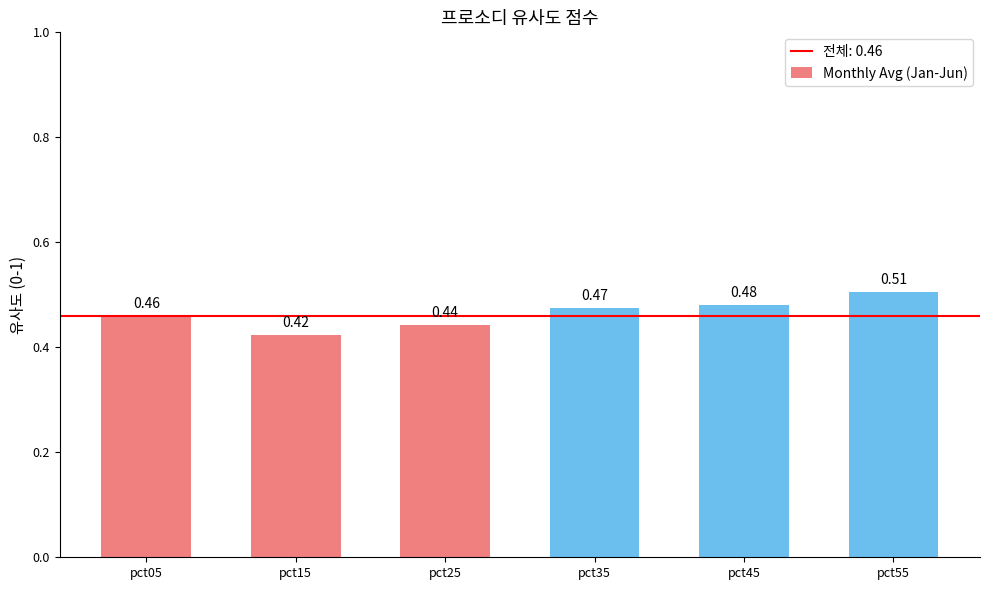

The chart shows a value of 0.2 at pct05. True or false?

False